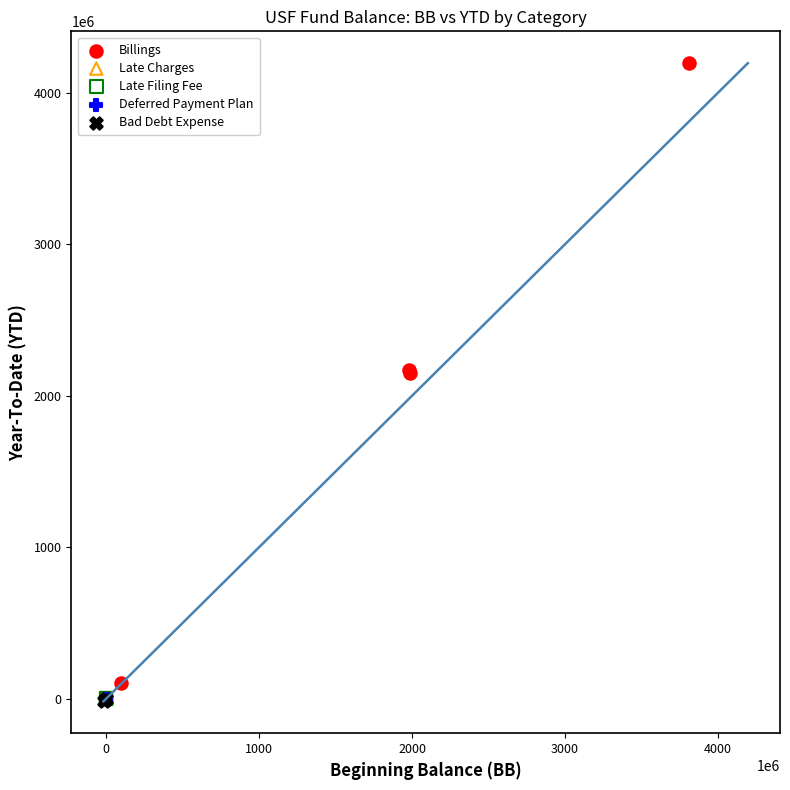

Which series reaches the maximum Y coordinate?

Billings